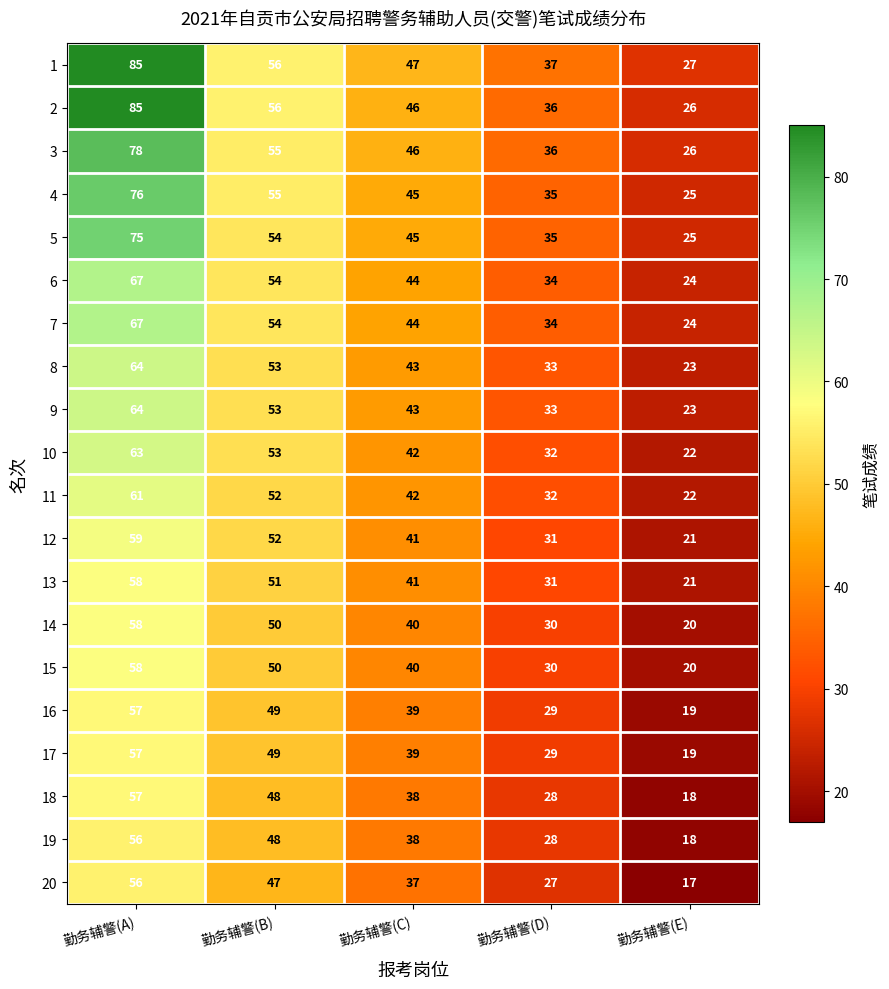

What is the greatest value displayed?

85